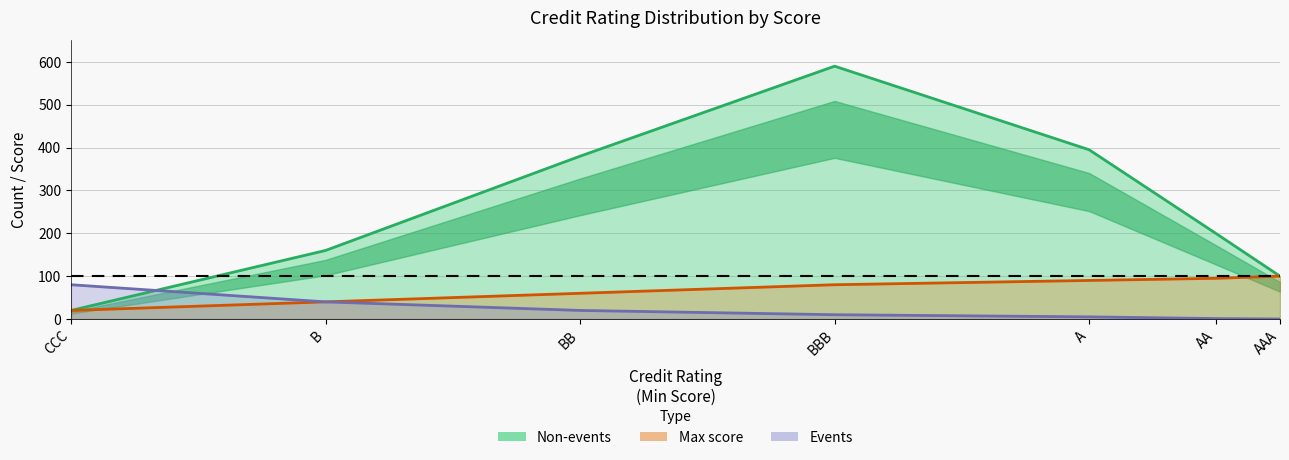

True or false: Max score and Non-events cross at least once.

False